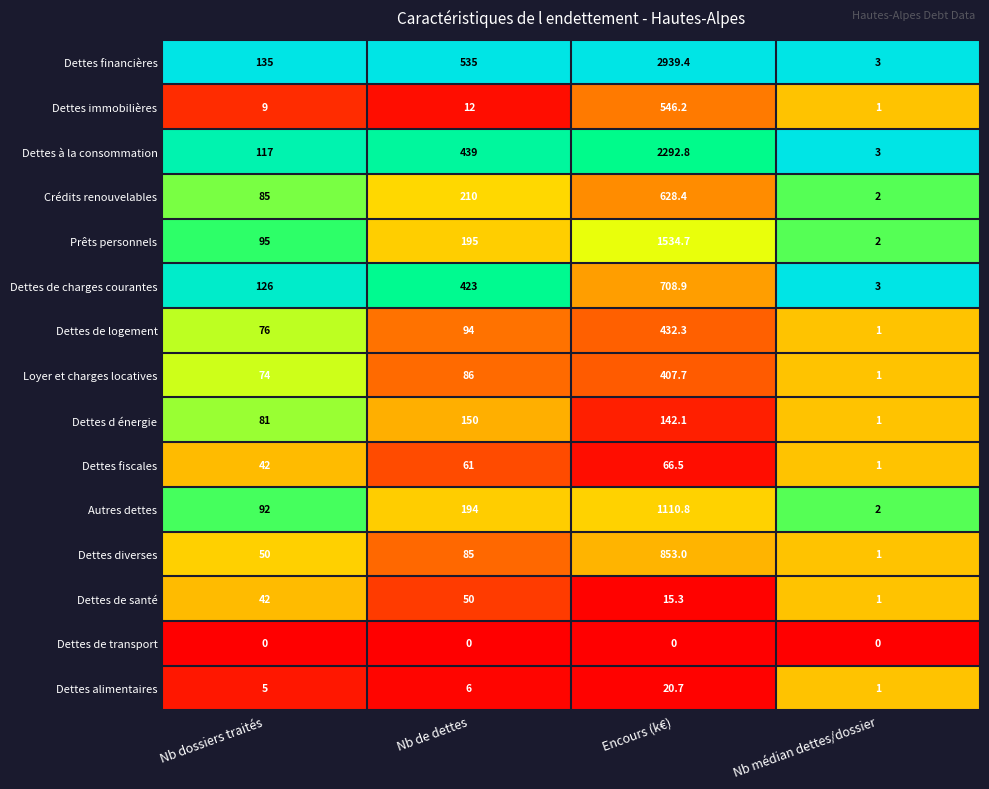

Which label corresponds to the largest value in the chart?

Encours (k€)